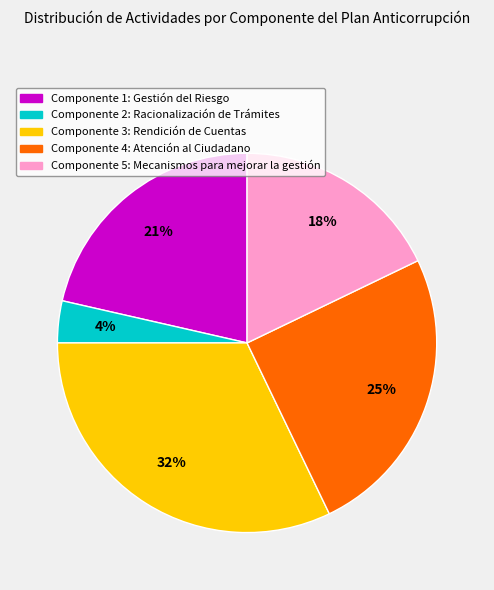

Combined, do Componente 3: Rendición de Cuentas and Componente 4: Atención al Ciudadano account for over 50%?

Yes